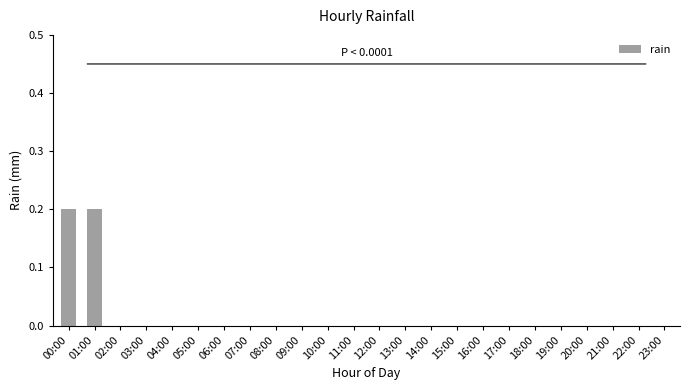

Reading left to right, extract all data points from this chart.

0.2	0.2	0.0	0.0	0.0	0.0	0.0	0.0	0.0	0.0	0.0	0.0	0.0	0.0	0.0	0.0	0.0	0.0	0.0	0.0	0.0	0.0	0.0	0.0